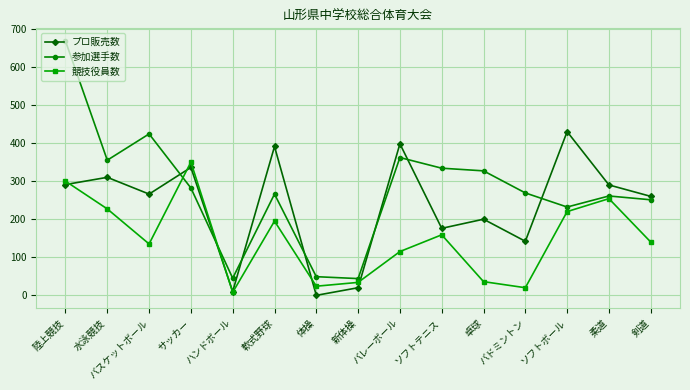

What is the label of the 4th point from the left?

サッカー